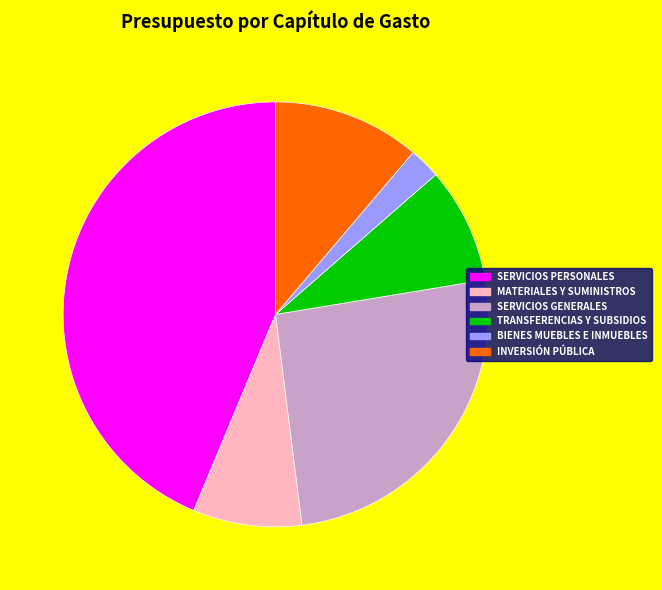

Count the number of slices in the pie.

6